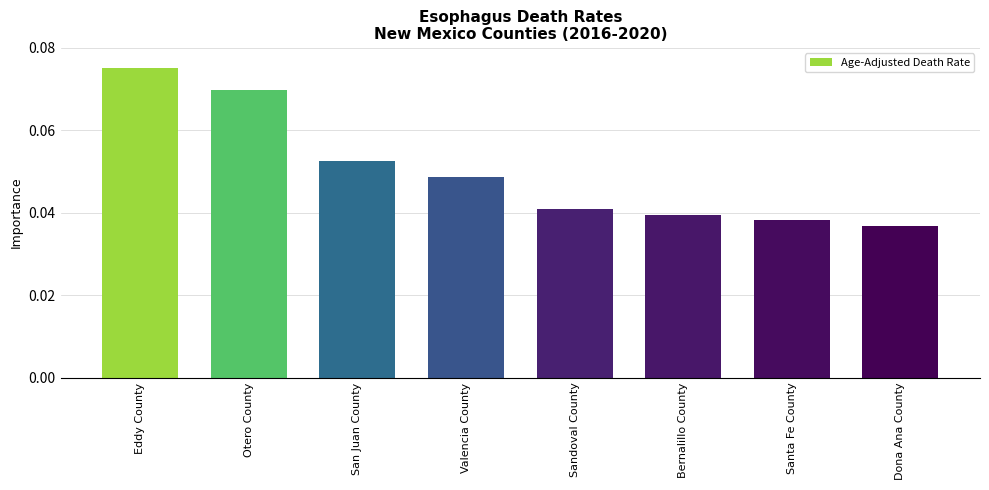

Which has a higher value, Sandoval County or Otero County?

Otero County